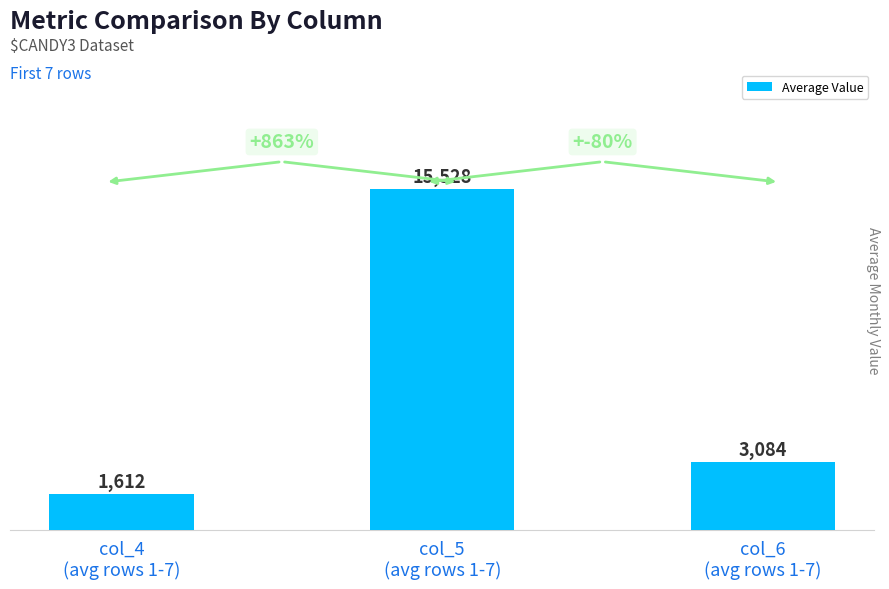

Rank the categories by value from highest to lowest.

col_5
(avg rows 1-7), col_6
(avg rows 1-7), col_4
(avg rows 1-7)